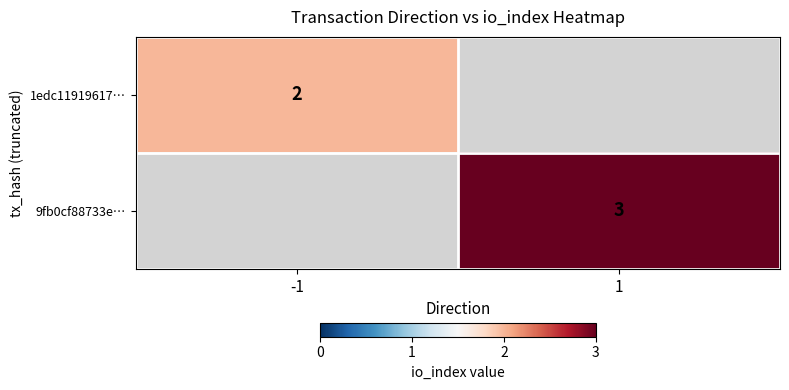

The value of 9fb0cf88733e… at 1 is 3. True or false?

True